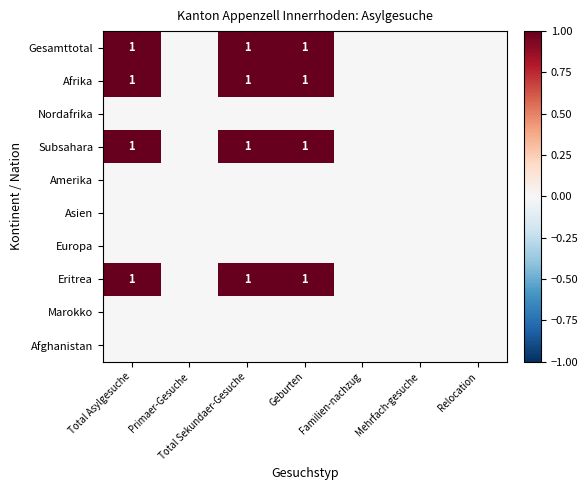

Is it true that Subsahara equals 0 at Total Asylgesuche?

False